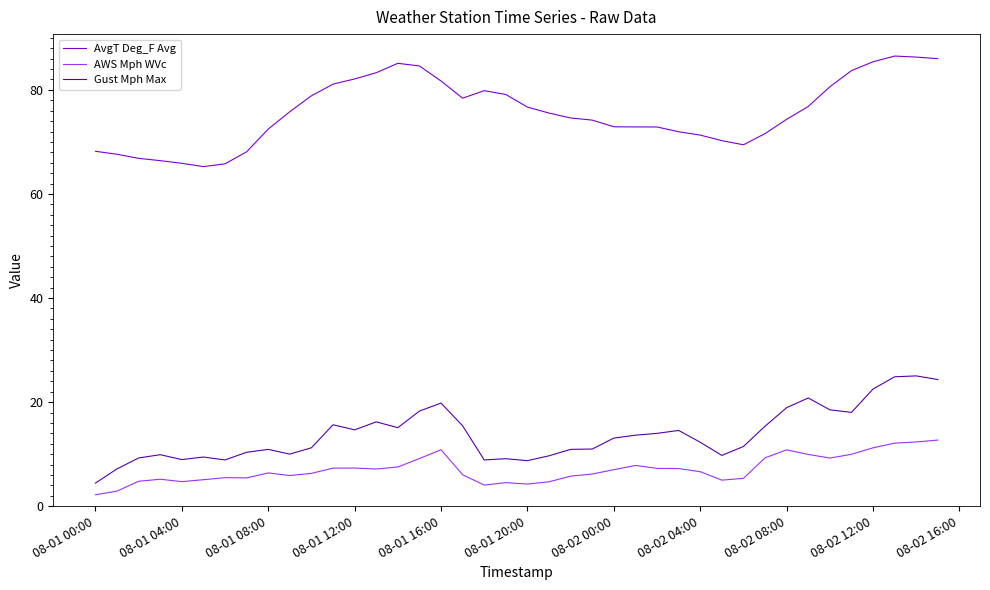

Which series has the largest total across all categories?

AvgT Deg_F Avg